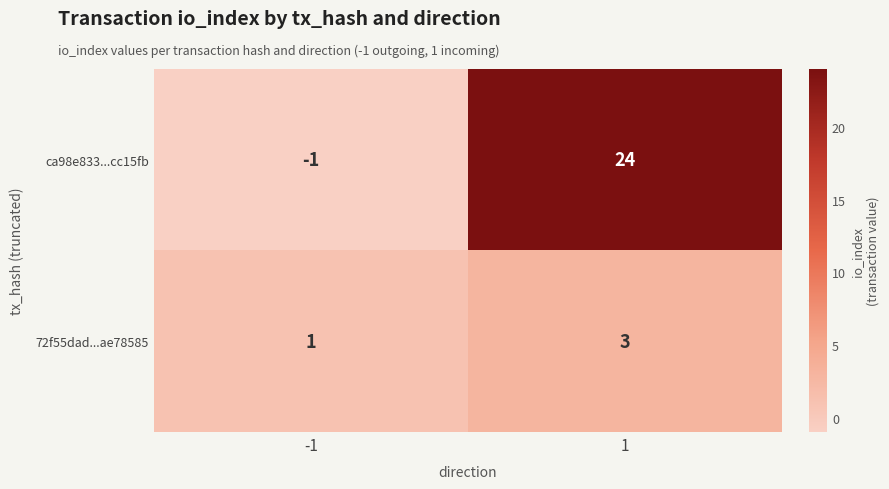

Rank the series by their average value, from highest to lowest.

ca98e833...cc15fb, 72f55dad...ae78585